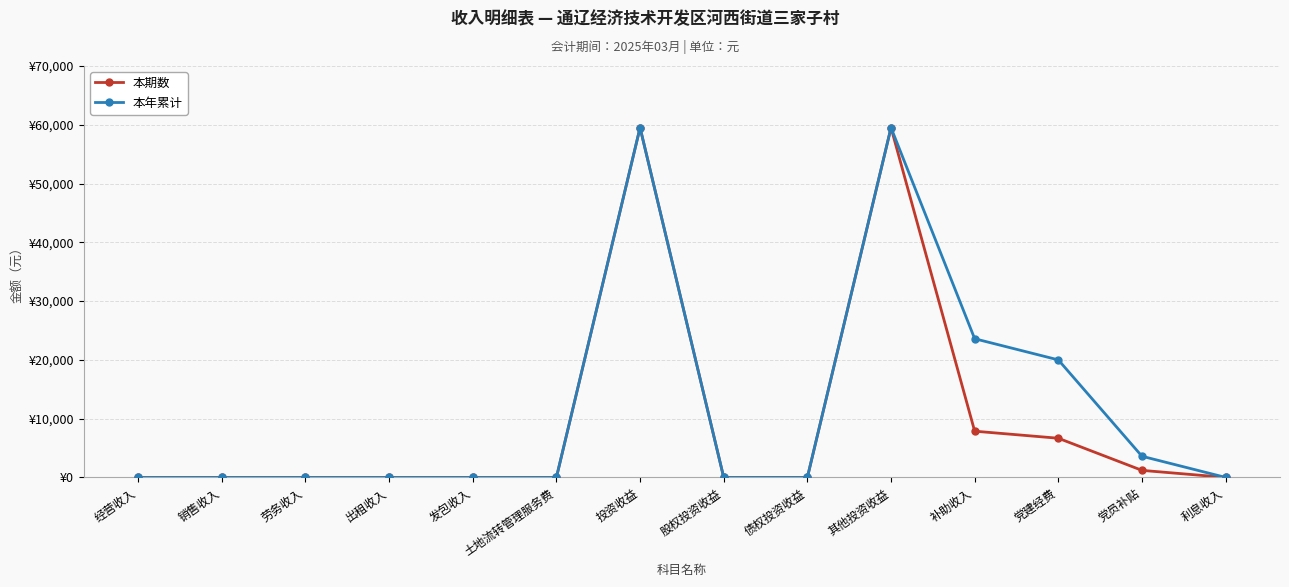

Is this an area chart (filled region under the line)?

No